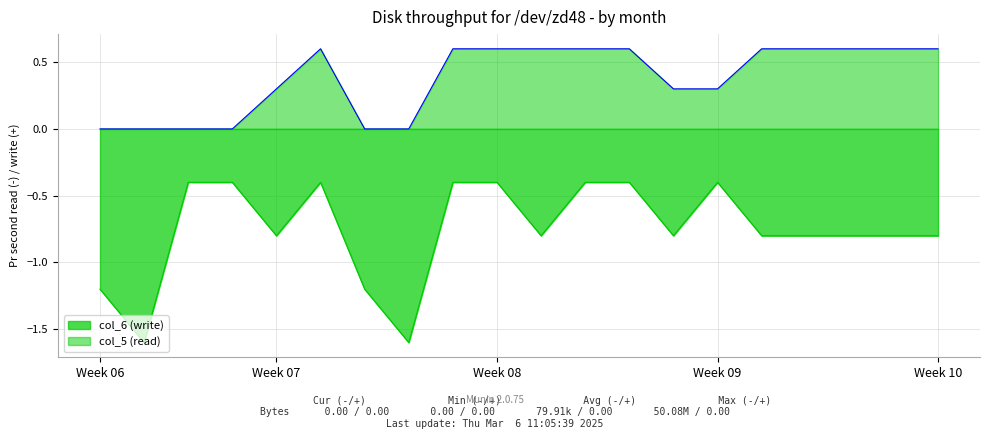

What is the difference between the maximum and minimum values in the col_5 series?

0.6